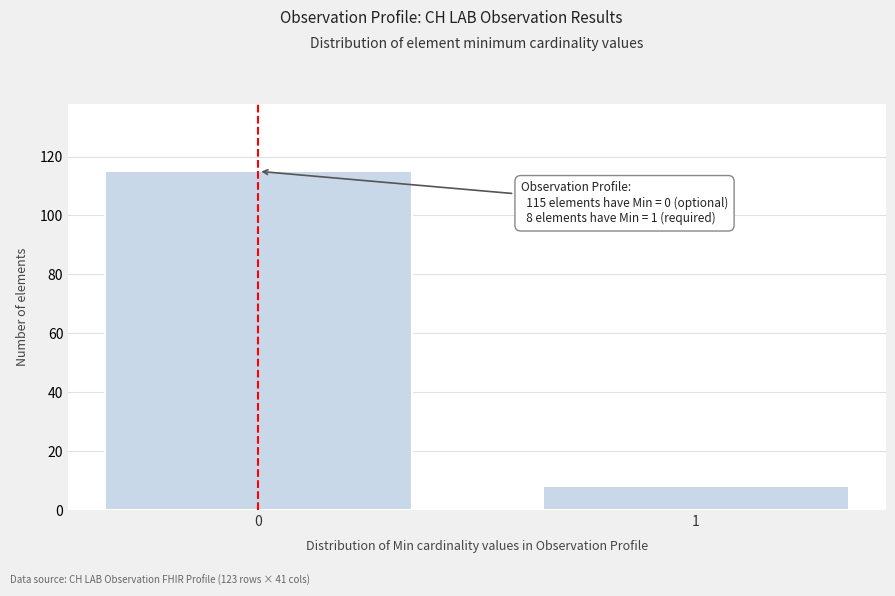

Reading right to left, transcribe all the data shown in this chart.

1=8	0=115